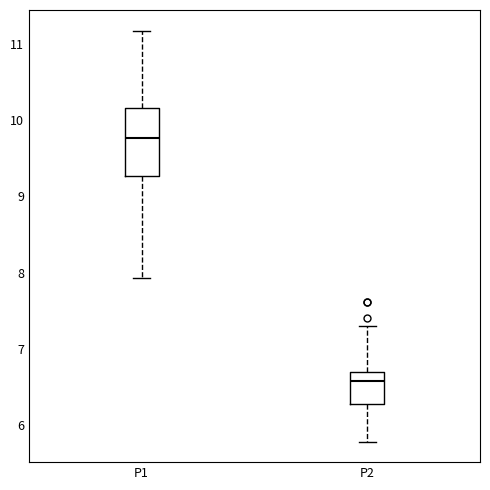

Reading left to right, read every box against the y-axis: the position of its median line, the range the box covers, and the ends of its whiskers. The values are not printed on the chart, so give them approximately, as read against the axis.

P1: median 9.8, box 9.3 to 10.2, whiskers 7.9 to 11.2
P2: median 6.6, box 6.3 to 6.7, whiskers 5.8 to 7.3